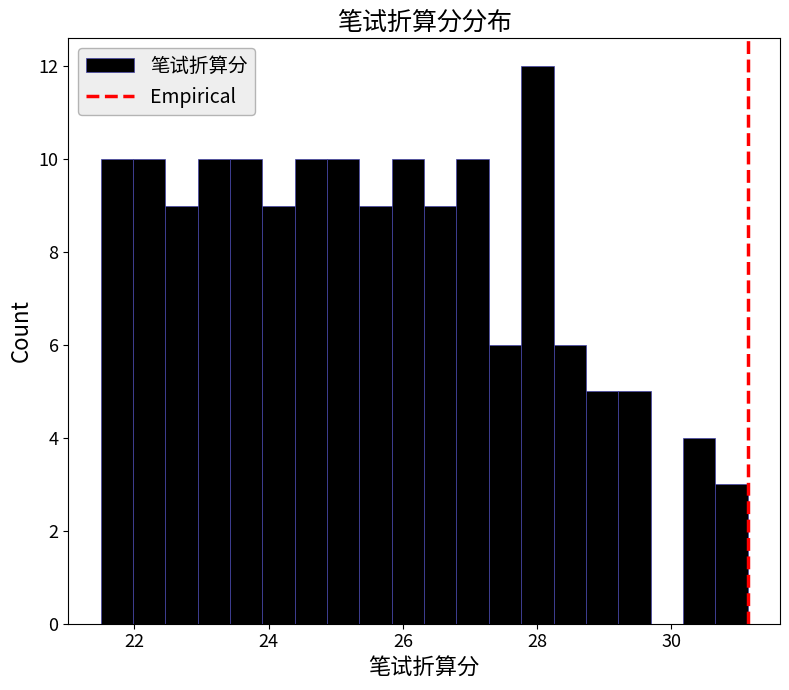

Read against the x-axis, roughly where is the centre of the tallest bar?

28.0